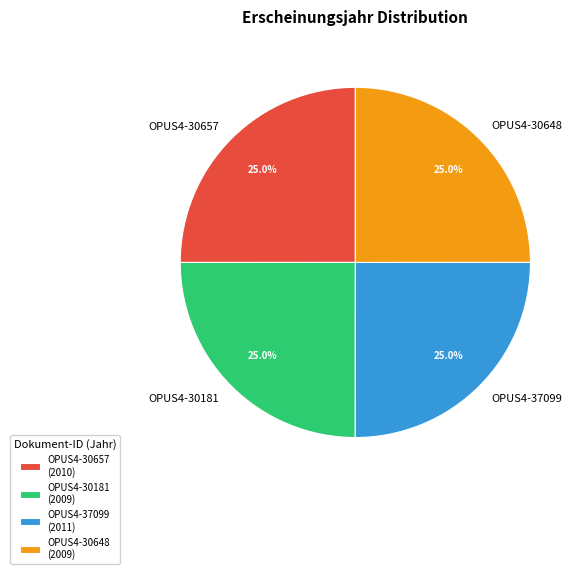

To the nearest percent, what portion does OPUS4-37099 represent?

25%